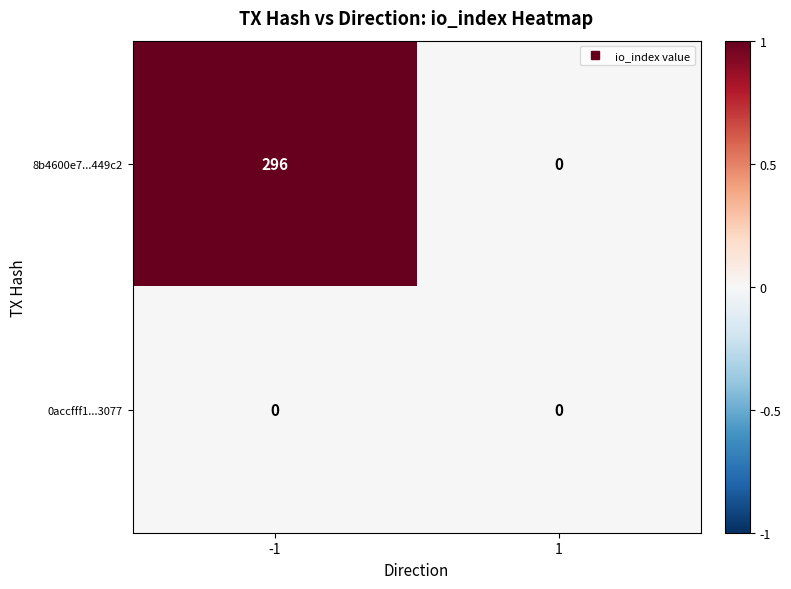

Between -1 and 1, which series saw the biggest shift?

8b4600e7...449c2